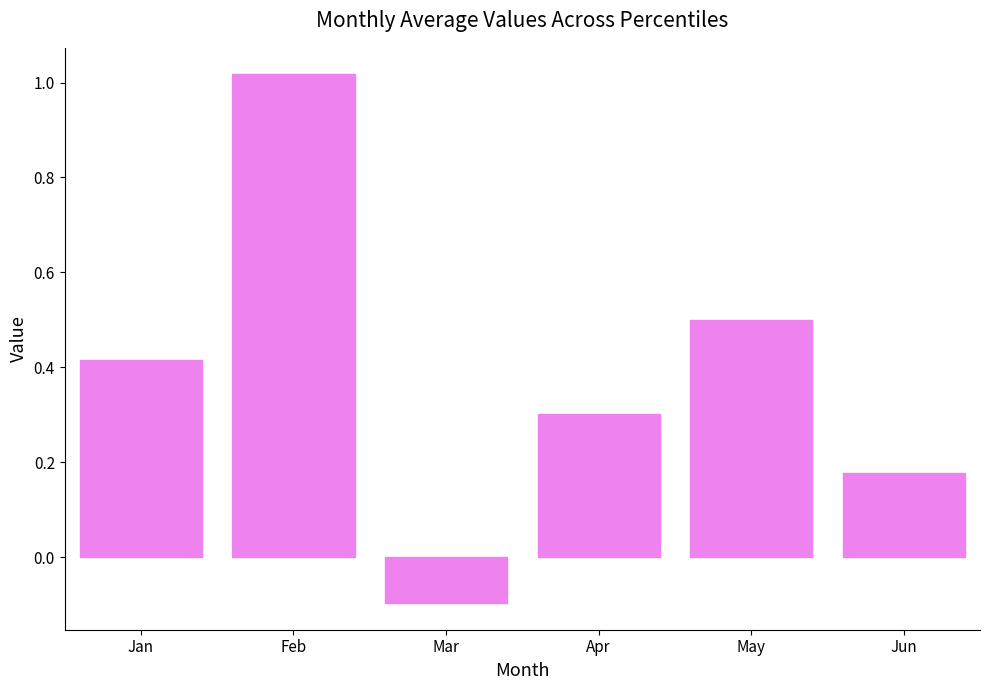

What is the difference between the second highest and second lowest values?

0.3